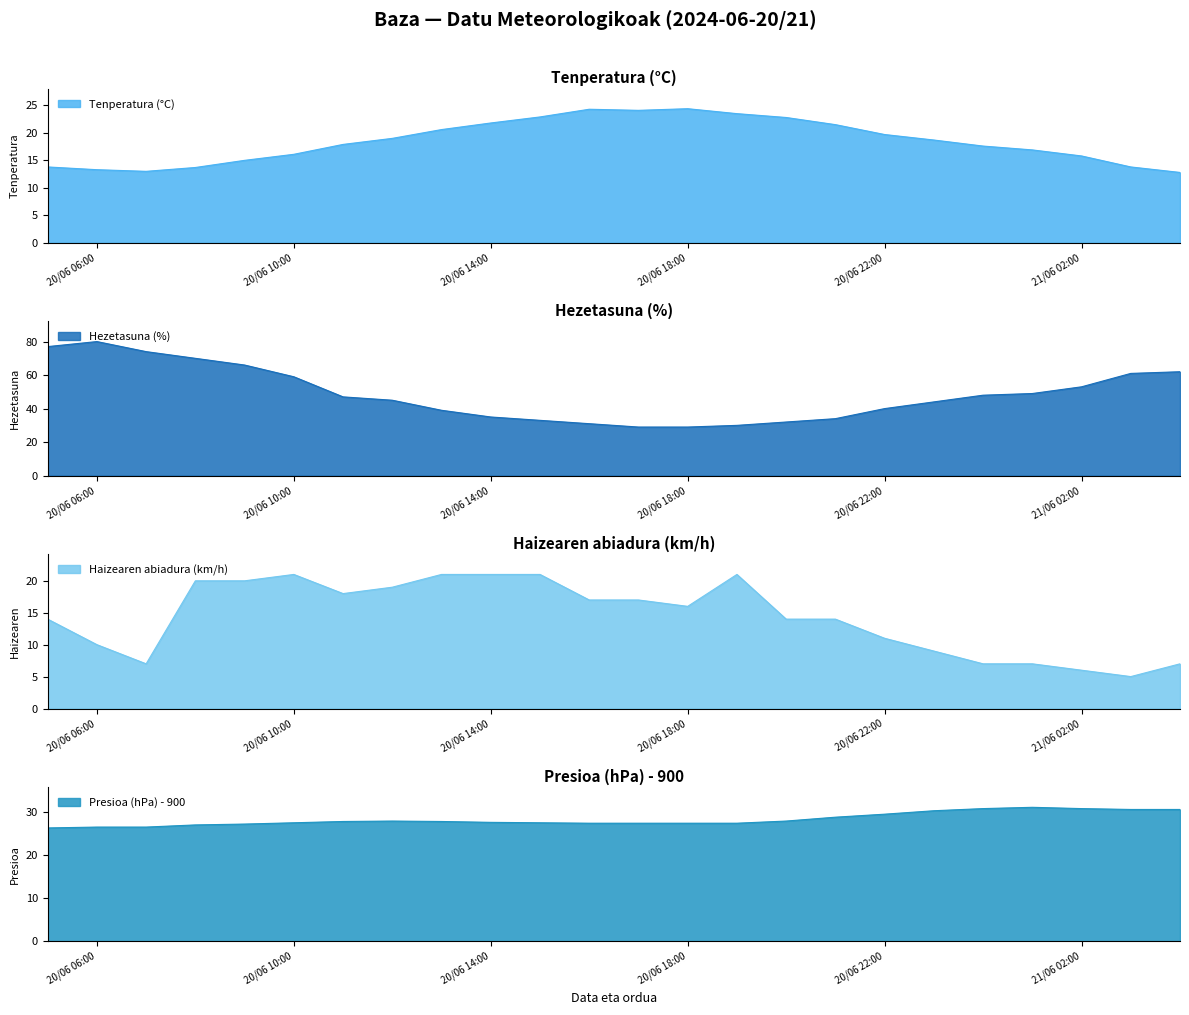

Which series has the largest range (max minus min)?

Hezetasuna (%)